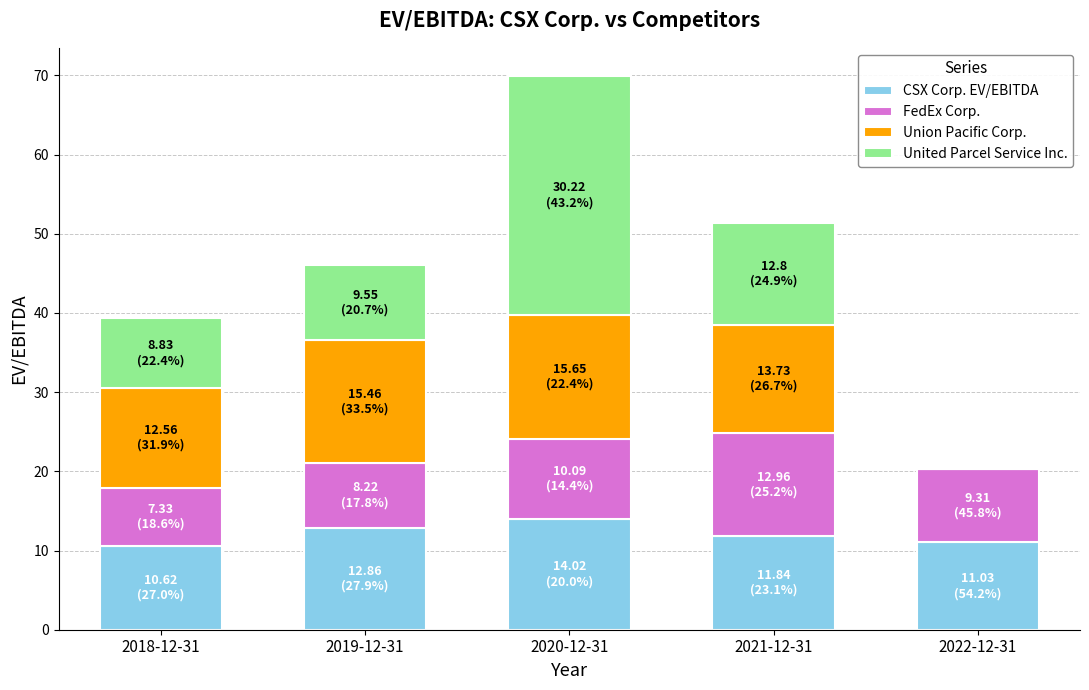

Is it true that CSX Corp. EV/EBITDA equals 12.9 at 2019-12-31?

True